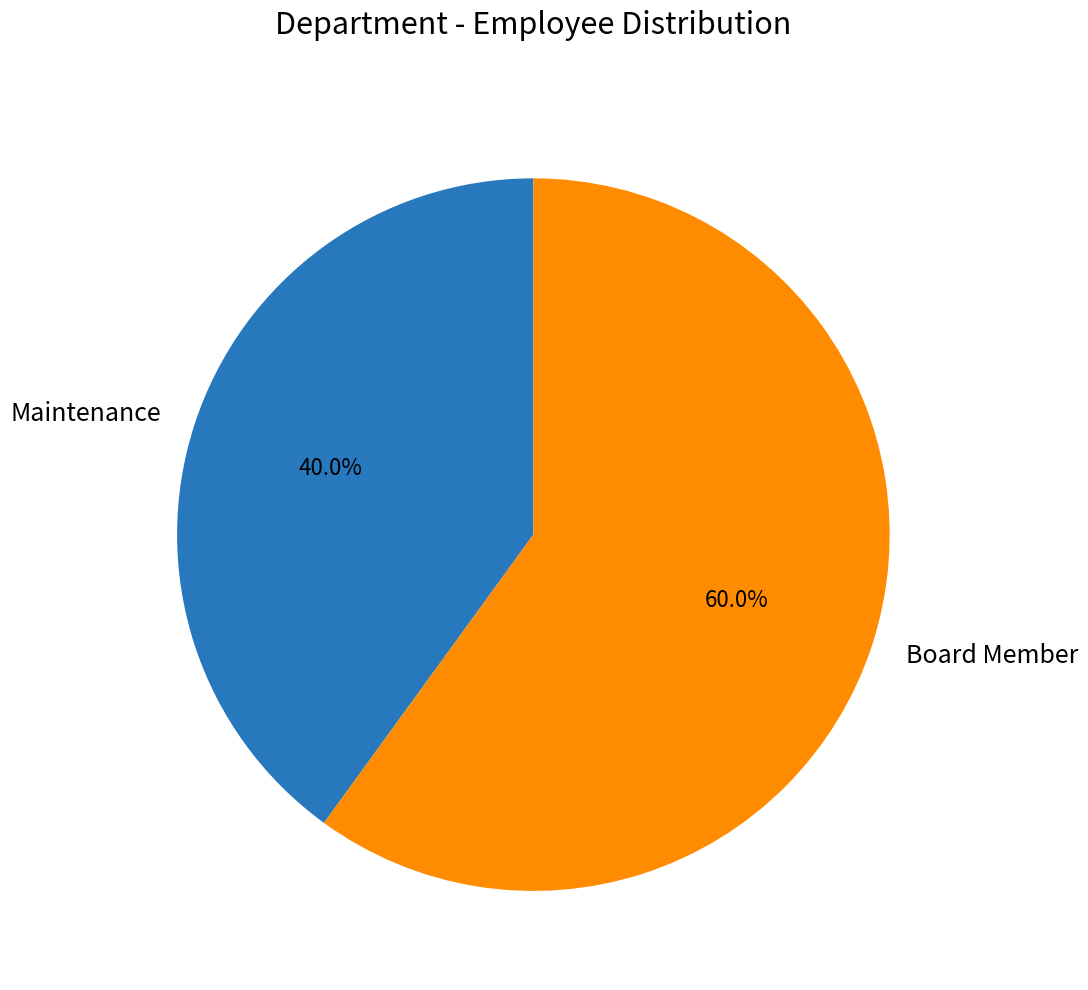

How many segments does this pie chart have?

2